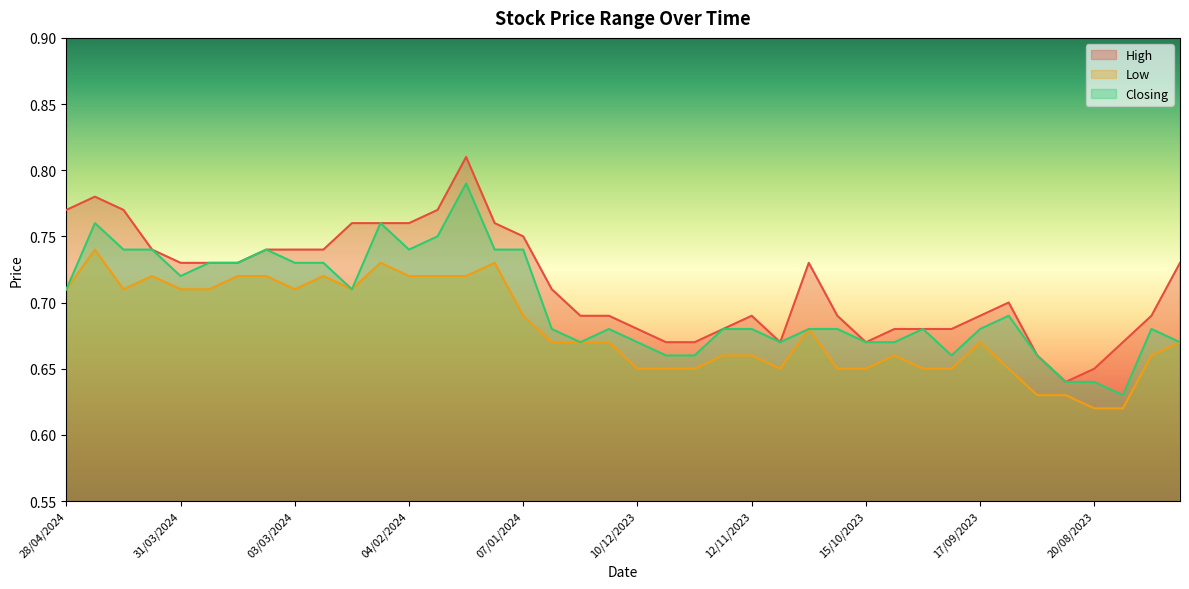

What is the value of the High point at the 1st from the left?

0.8